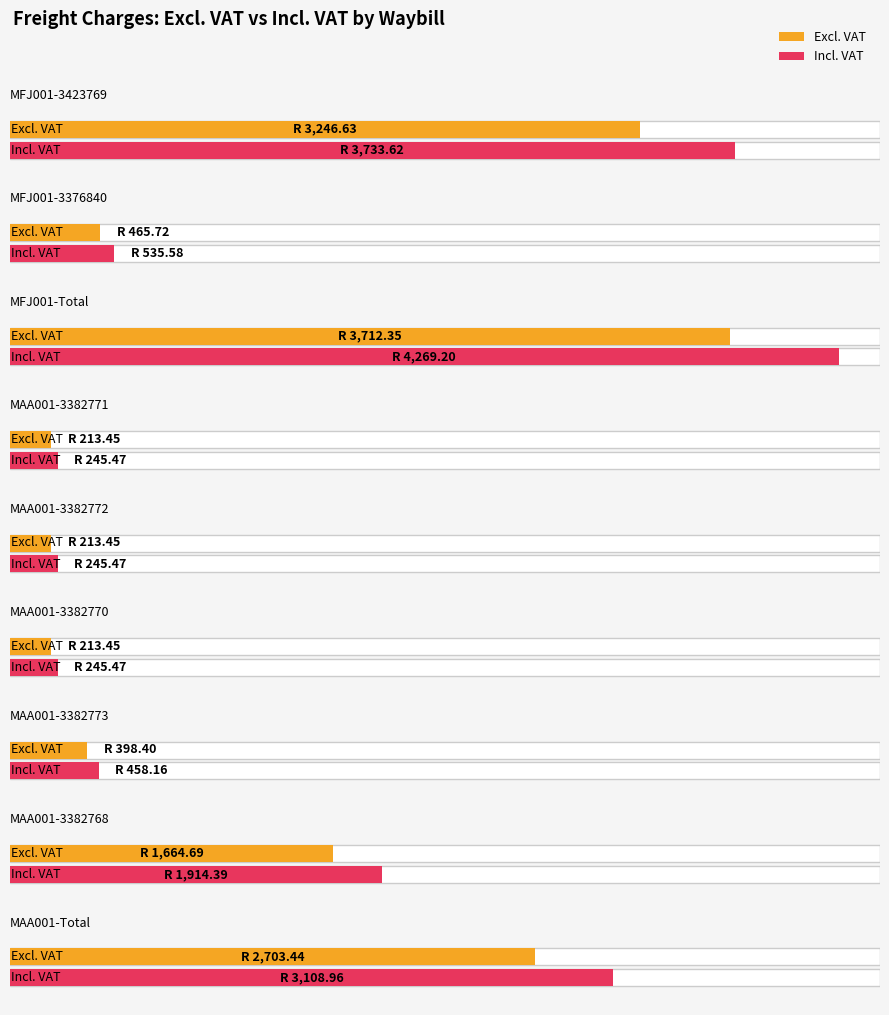

How many data points in Incl. VAT are less than 535?

4